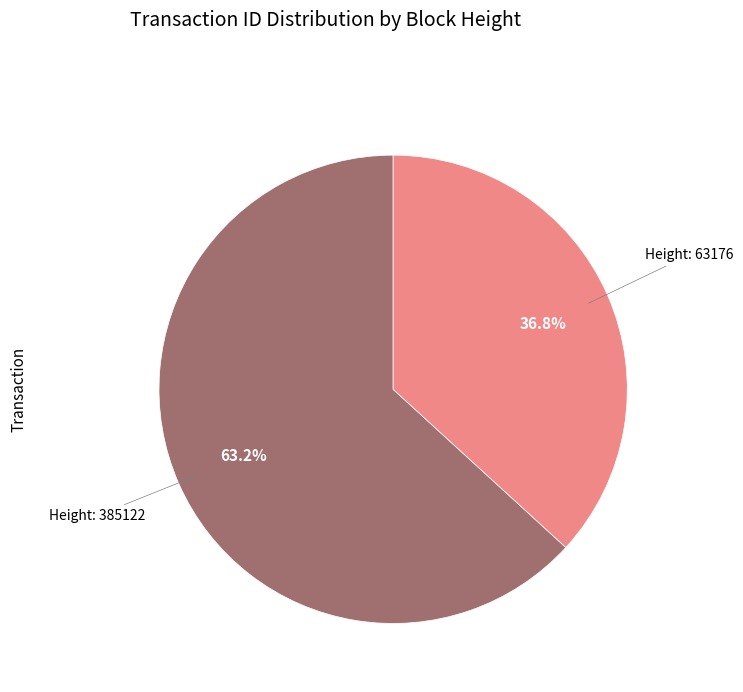

Is there a majority slice in this chart?

Yes